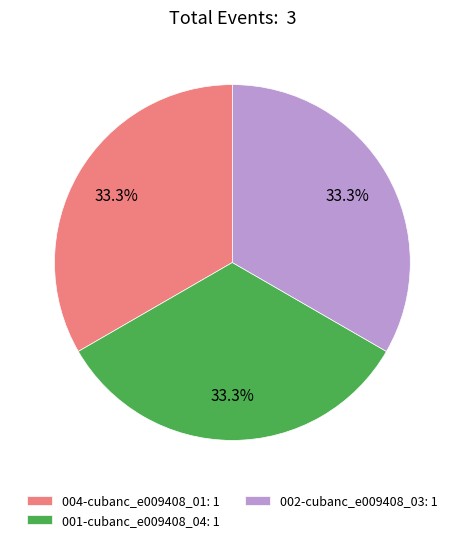

Does any single category account for the majority?

No